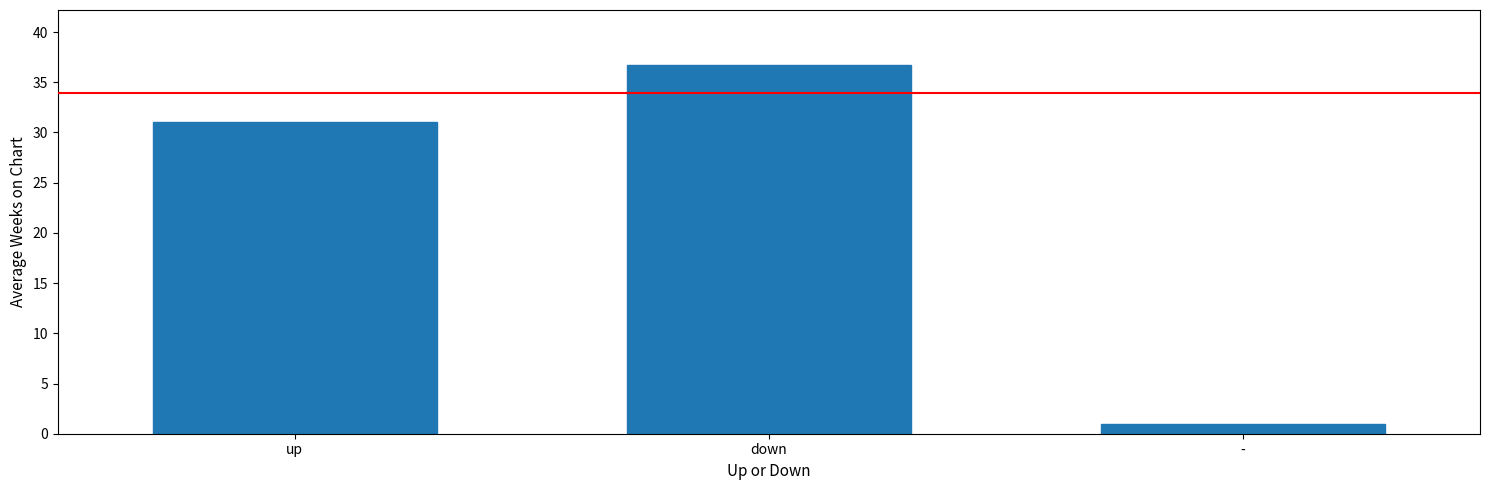

What position from the left is down?

2